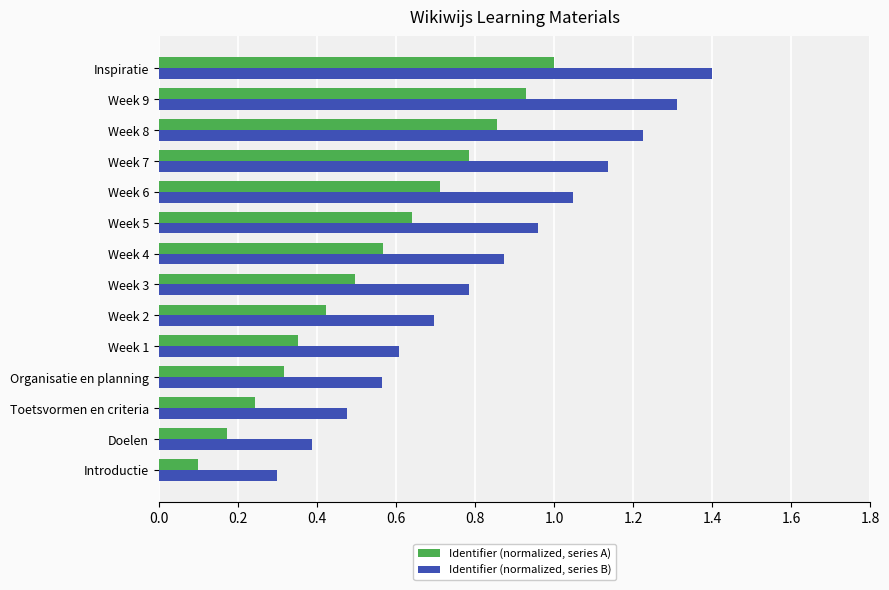

Which series has the widest spread of values?

Identifier (normalized, series B)